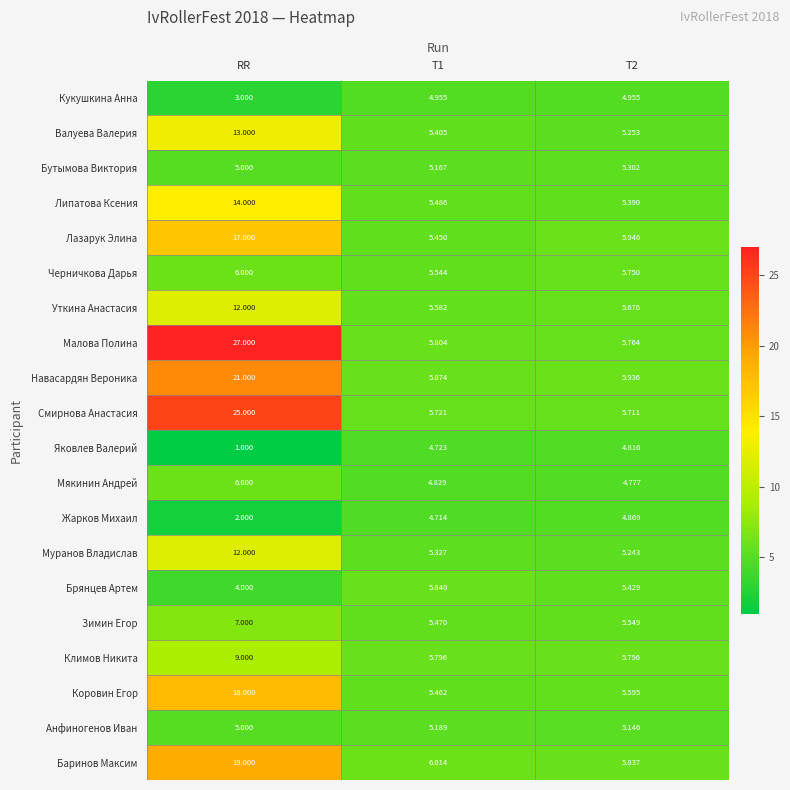

Which series changed the most between T1 and T2?

Лазарук Элина